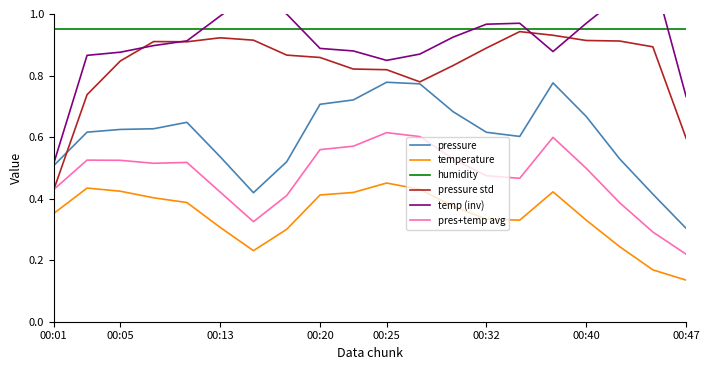

At which label is pres+temp avg closest to 0?

00:47